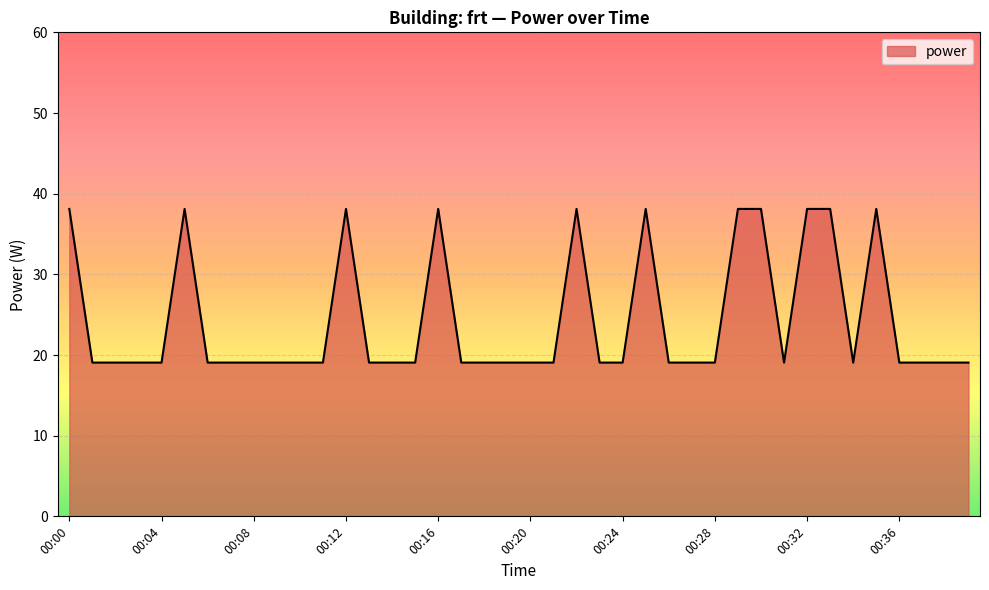

What is the difference between the maximum and minimum values?

19.1